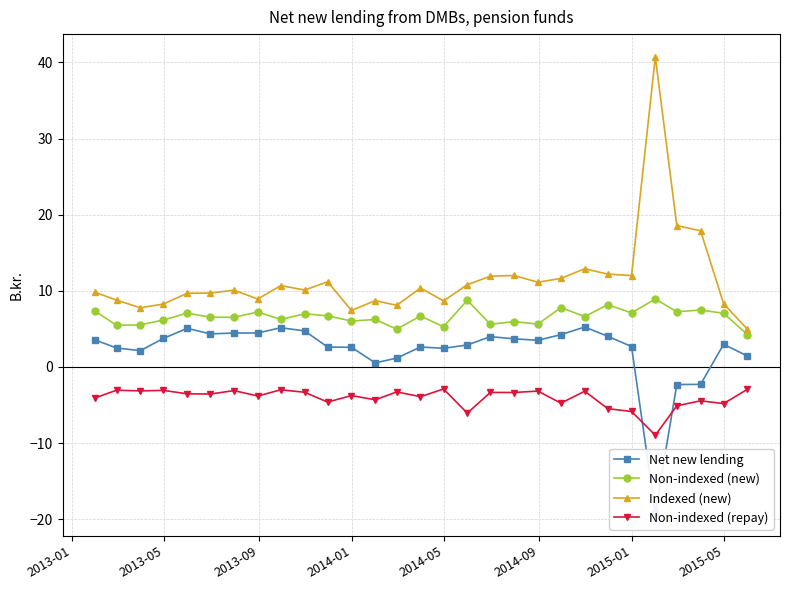

True or false: Non-indexed (repay) has more than 2 points higher than both neighbors.

True